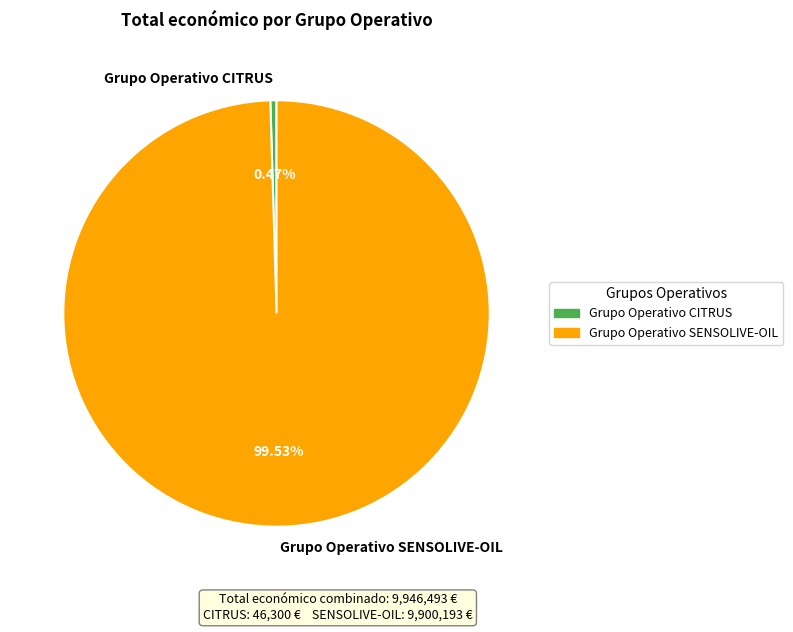

Which category has the biggest portion of the pie?

Grupo Operativo SENSOLIVE-OIL